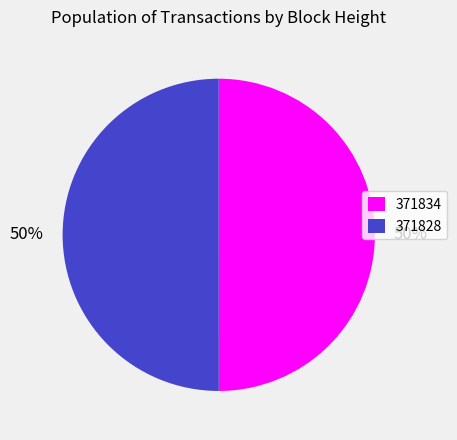

Combined, do 371828 and 371834 account for over 50%?

Yes